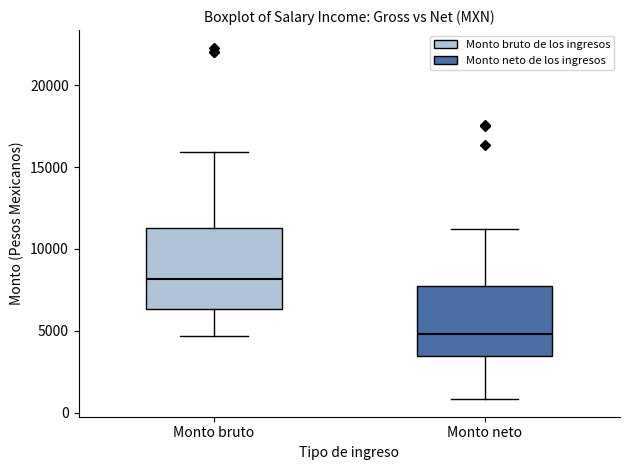

Which box is the tallest, from its lower edge to its upper edge?

Monto bruto